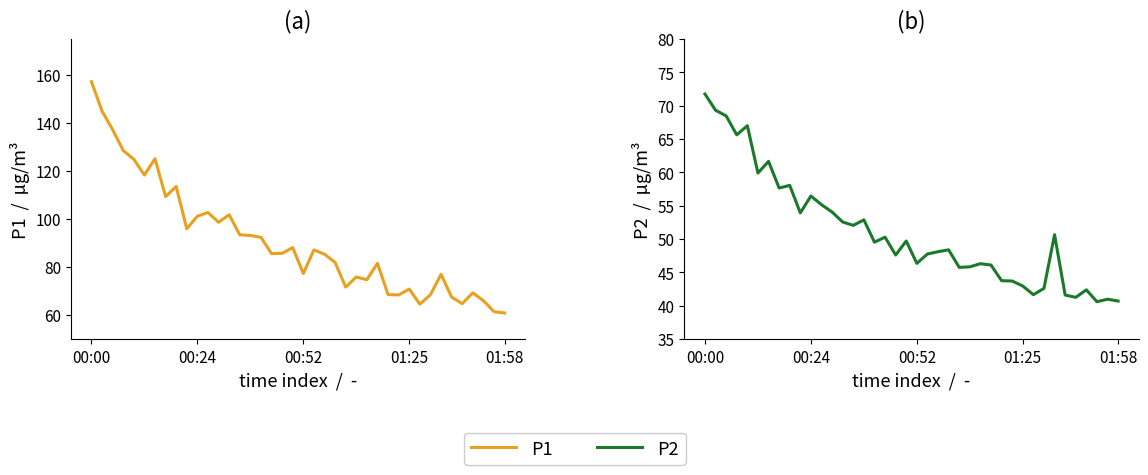

Rank the series by their maximum value, from lowest to highest.

P2, P1